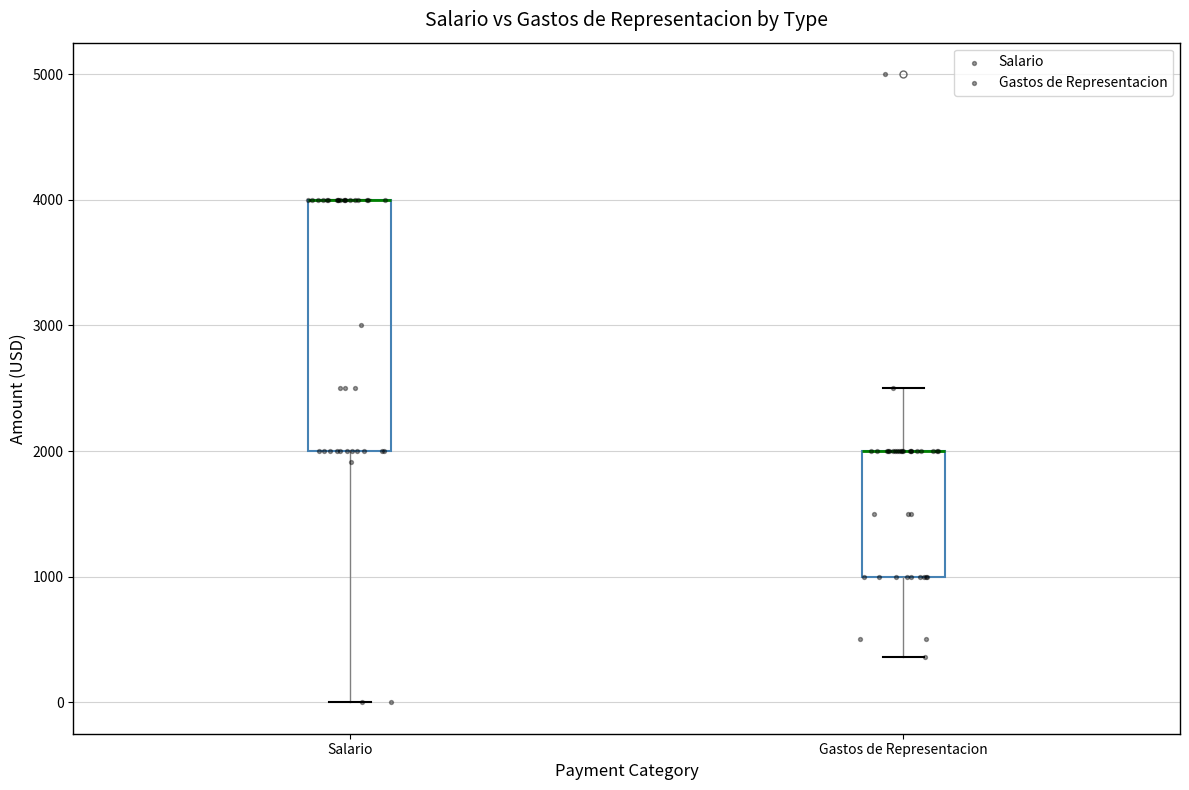

Reading left to right, transcribe this box plot: for each box, give where its median line is, the range the box spans, and where its two whiskers end, as read against the y-axis. The values are not printed on the chart, so give them approximately, as read against the axis.

Salario: median 4000 (drawn on the box's upper edge), box 2000 to 4000, whiskers 0 to 4000
Gastos de Representacion: median 2000 (drawn on the box's upper edge), box 1000 to 2000, whiskers 400 to 2500